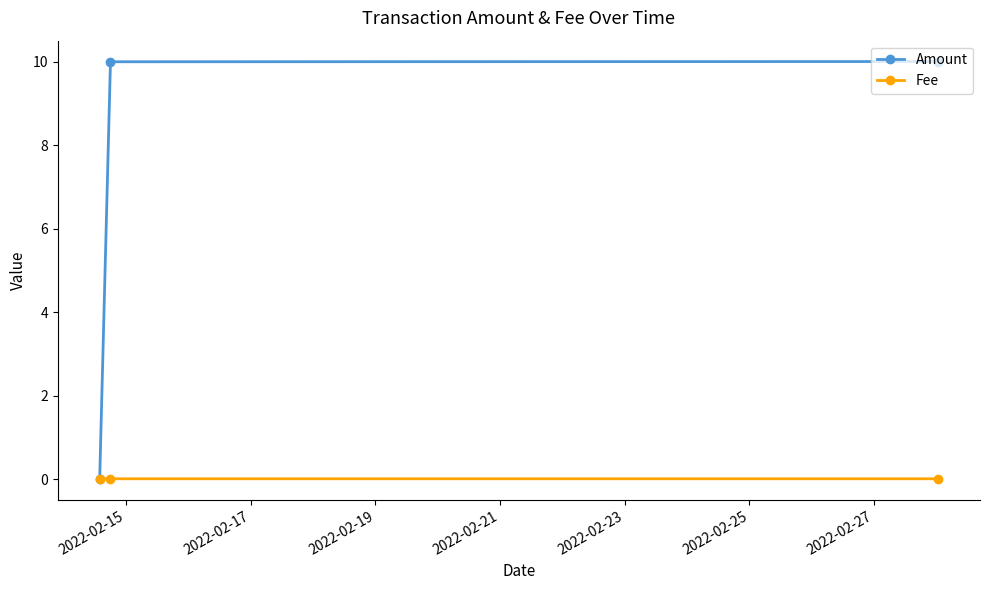

What is the greatest value displayed?

10.0